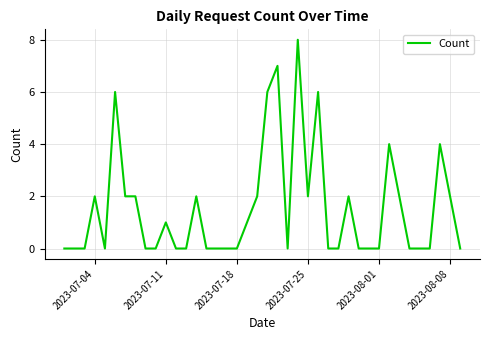

What is the difference between the maximum and minimum values?

8